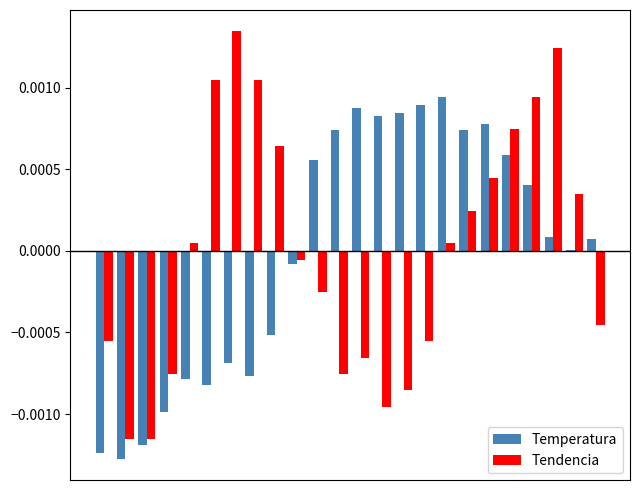

How many categories are shown in the chart?

24